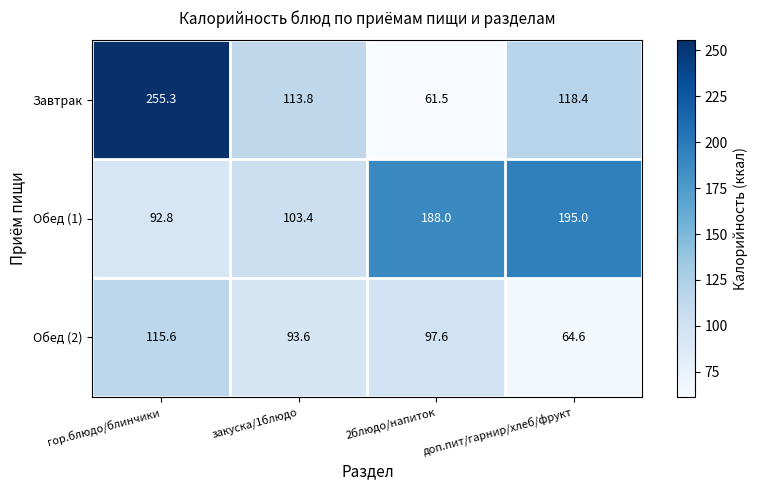

List the series in order of their peak value, lowest first.

Обед (2), Обед (1), Завтрак